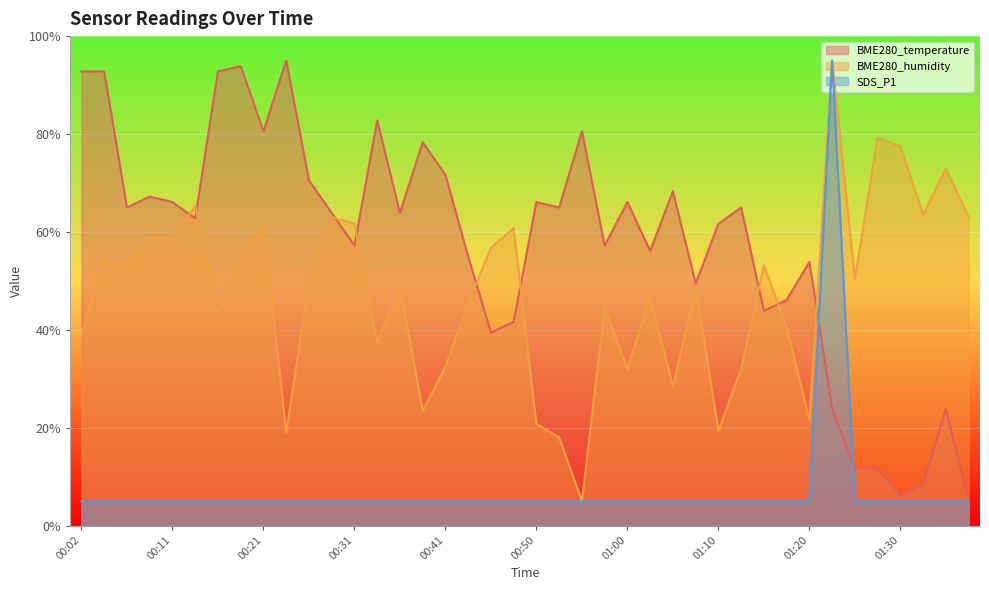

Reading left to right, transcribe all the data shown in this chart.

BME280_temperature: 00:02=92.8	00:04=92.8	00:07=65.0	00:09=67.2	00:11=66.1	00:14=62.8	00:16=92.8	00:19=93.9	00:21=80.6	00:24=95.0	00:26=70.6	00:28=63.9	00:31=57.2	00:33=82.8	00:36=63.9	00:38=78.3	00:41=71.7	00:43=55.0	00:45=39.4	00:48=41.7	00:50=66.1	00:53=65.0	00:55=80.6	00:58=57.2	01:00=66.1	01:02=56.1	01:05=68.3	01:07=49.4	01:10=61.7	01:12=65.0	01:15=43.9	01:18=46.1	01:20=53.9	01:23=23.9	01:25=11.7	01:28=11.7	01:30=6.1	01:33=8.3	01:36=23.9	01:38=5.0
BME280_humidity: 00:02=39.2	00:04=54.1	00:07=53.6	00:09=59.0	00:11=58.5	00:14=65.3	00:16=43.3	00:19=55.4	00:21=61.7	00:24=19.0	00:26=50.0	00:28=63.0	00:31=61.7	00:33=37.4	00:36=49.1	00:38=23.5	00:41=32.4	00:43=45.5	00:45=56.7	00:48=60.8	00:50=20.8	00:53=18.0	00:55=5.0	00:58=44.6	01:00=32.0	01:02=46.8	01:05=28.4	01:07=48.6	01:10=19.4	01:12=32.0	01:15=53.2	01:18=40.5	01:20=21.6	01:23=95.0	01:25=50.4	01:28=79.2	01:30=77.4	01:33=63.5	01:36=72.9	01:38=63.0
SDS_P1: 00:02=5.0	00:04=5.0	00:07=5.0	00:09=5.0	00:11=5.0	00:14=5.0	00:16=5.0	00:19=5.0	00:21=5.0	00:24=5.0	00:26=5.0	00:28=5.0	00:31=5.0	00:33=5.0	00:36=5.0	00:38=5.0	00:41=5.0	00:43=5.0	00:45=5.0	00:48=5.0	00:50=5.0	00:53=5.0	00:55=5.0	00:58=5.0	01:00=5.0	01:02=5.0	01:05=5.0	01:07=5.0	01:10=5.0	01:12=5.0	01:15=5.0	01:18=5.0	01:20=5.0	01:23=95.0	01:25=5.0	01:28=5.0	01:30=5.0	01:33=5.0	01:36=5.0	01:38=5.0